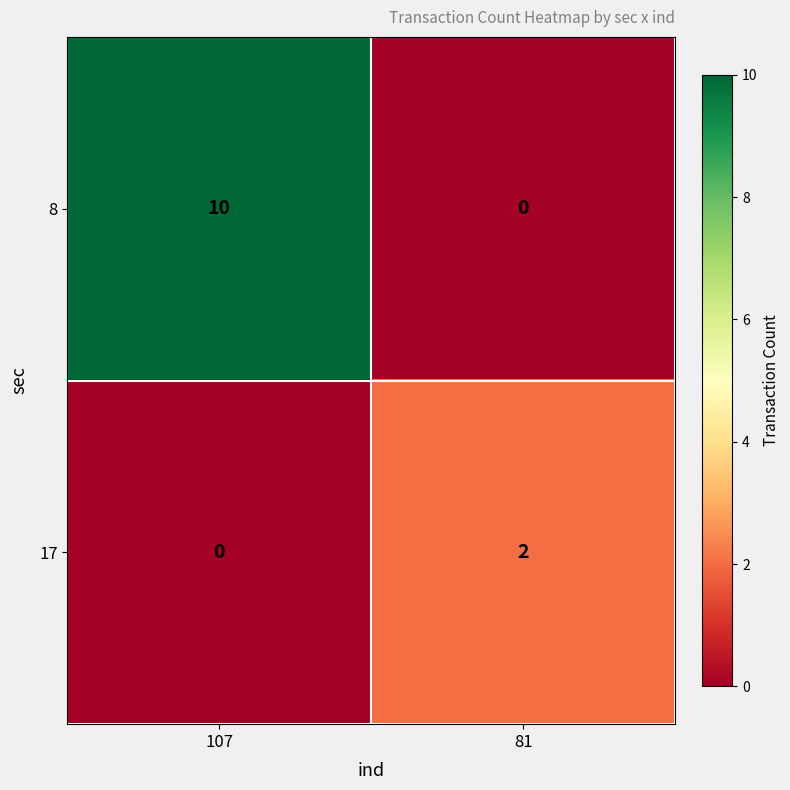

Reading left to right, what are all the values shown in this chart?

8: 10	0
17: 0	2